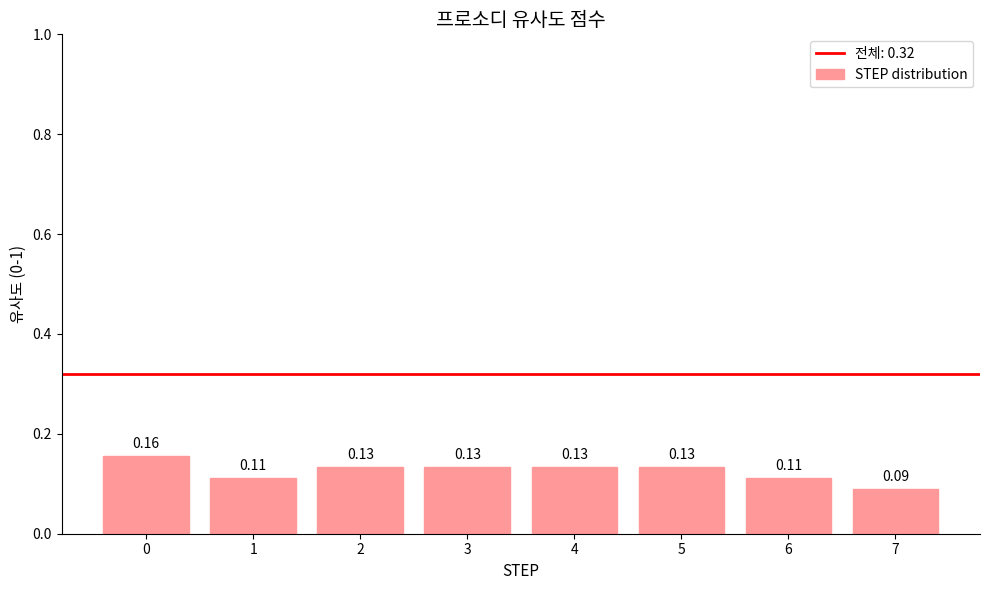

At which category does the chart reach its minimum across all series?

7